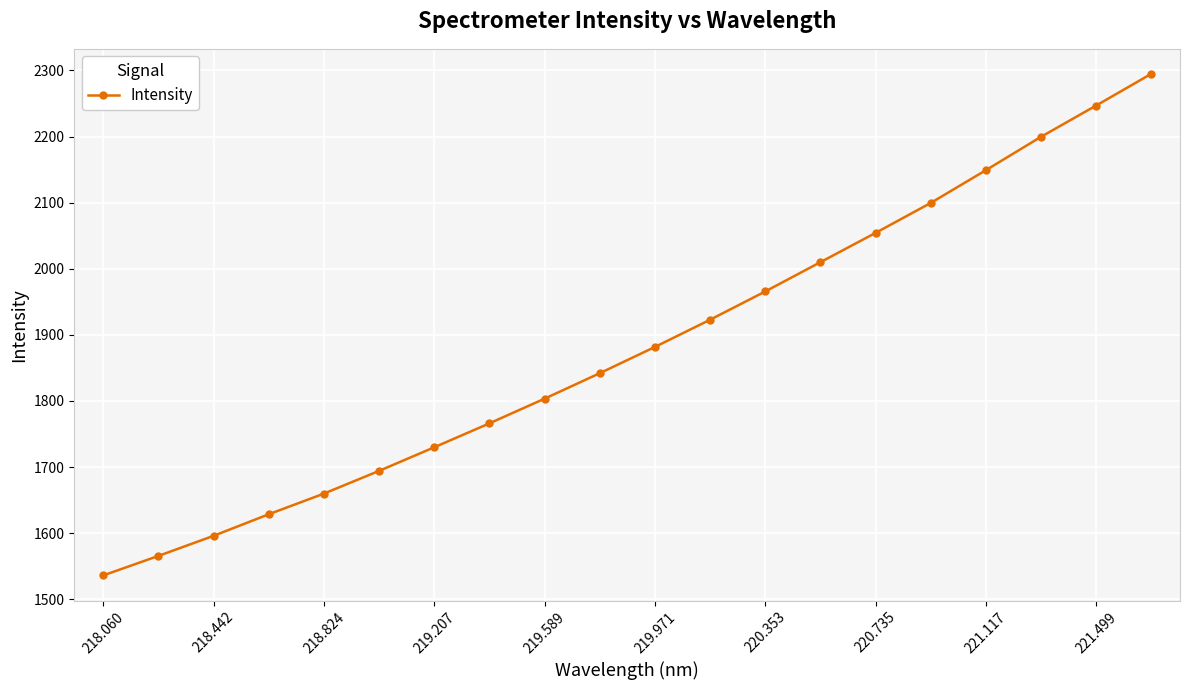

Reading right to left, what are all the values shown in this chart?

2294.7	2246.7	2199.5	2149.0	2099.5	2054.2	2009.9	1965.6	1922.9	1881.7	1842.0	1803.5	1766.2	1730.0	1694.3	1659.9	1628.6	1596.0	1565.6	1536.1